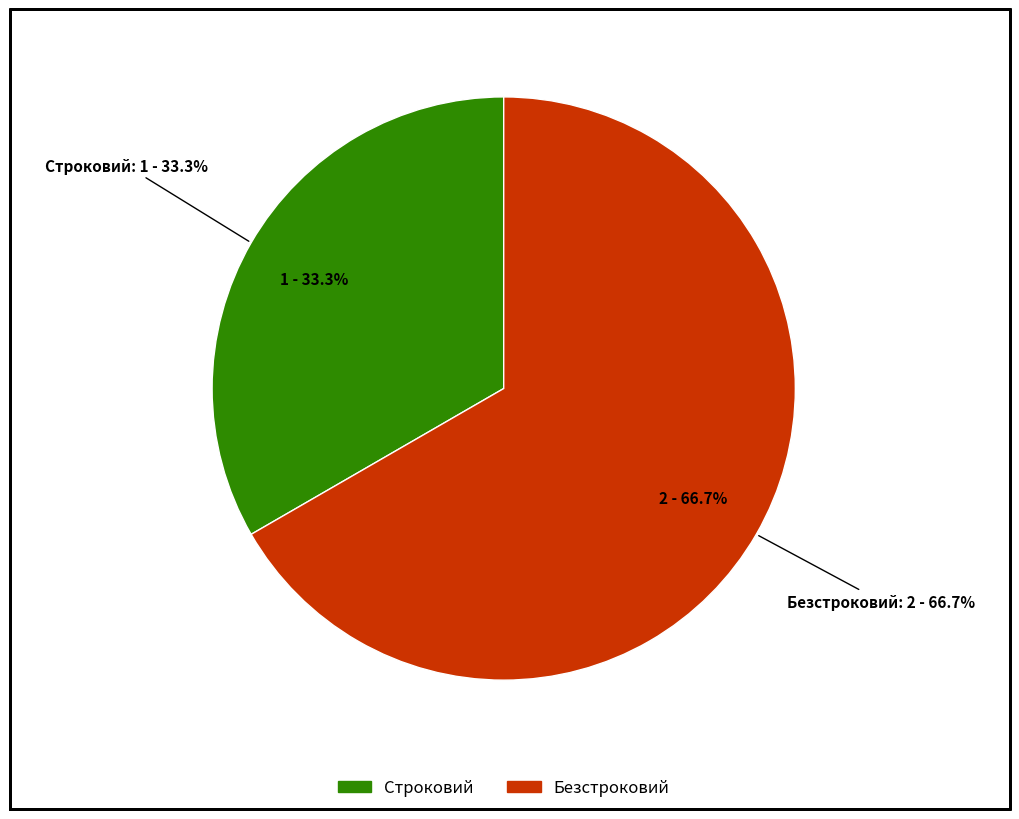

To the nearest percent, what portion does Безстроковий represent?

67%